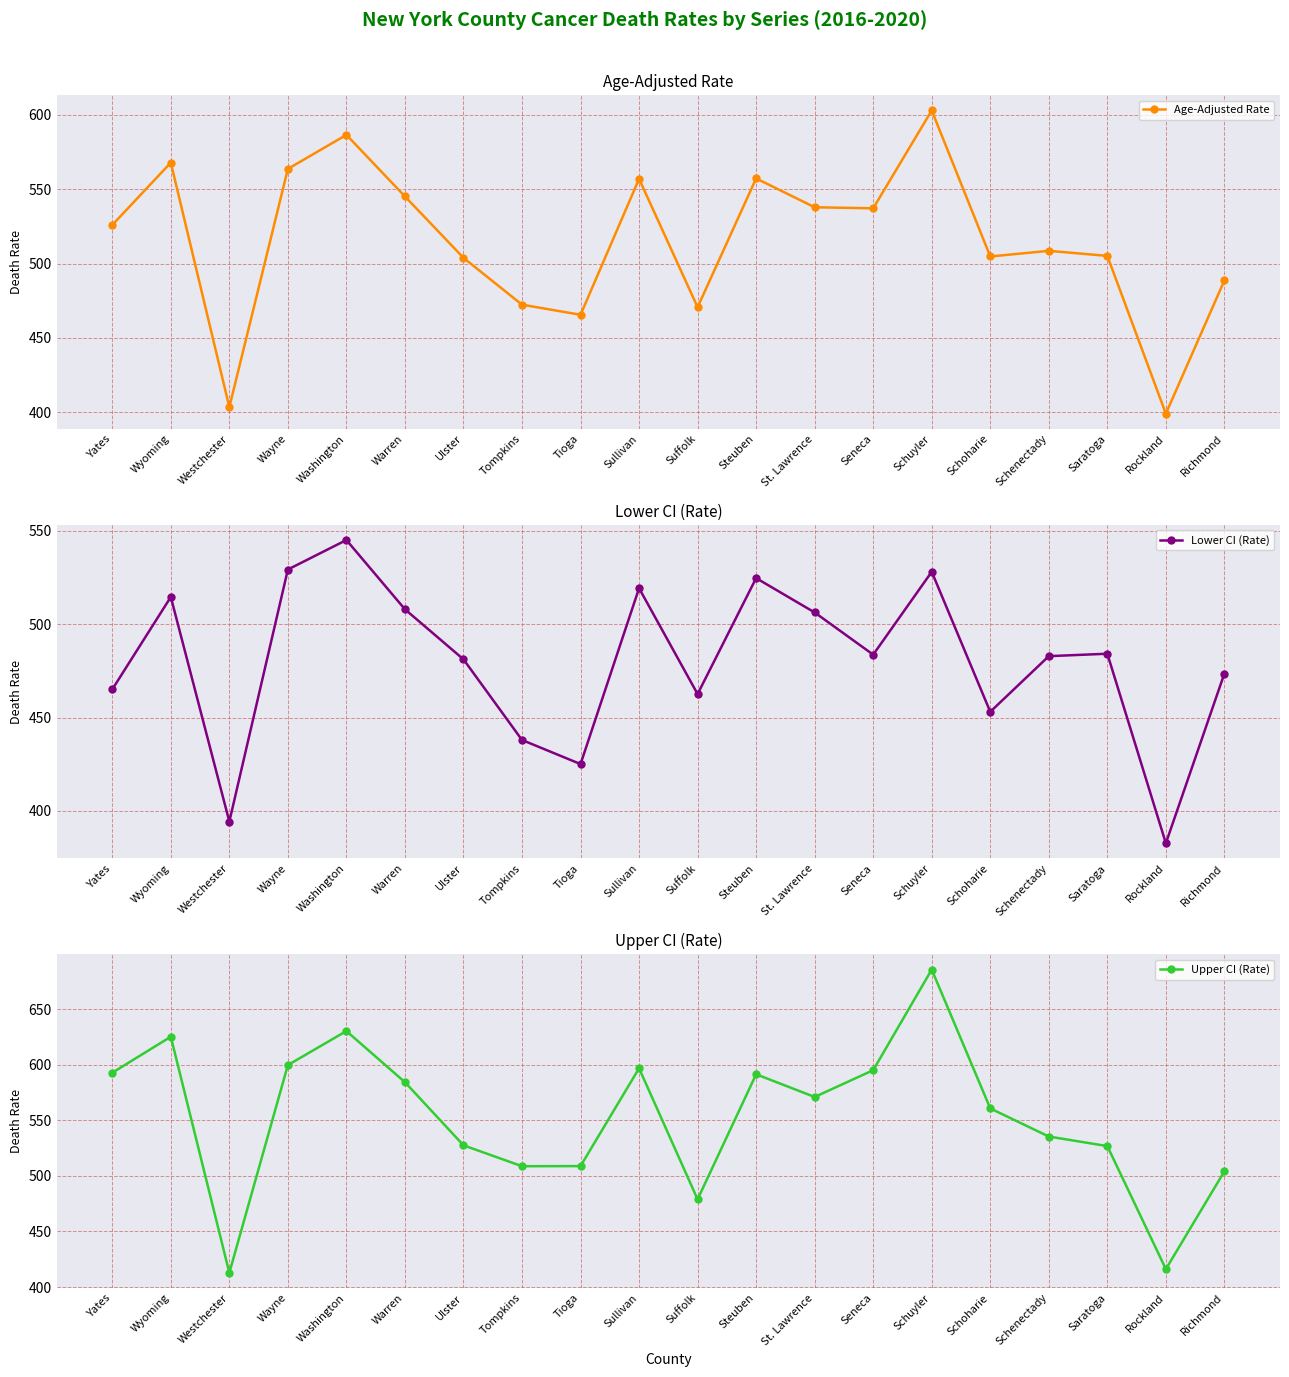

Rank the series at Tompkins from highest to lowest value.

Upper CI (Rate), Age-Adjusted Rate, Lower CI (Rate)